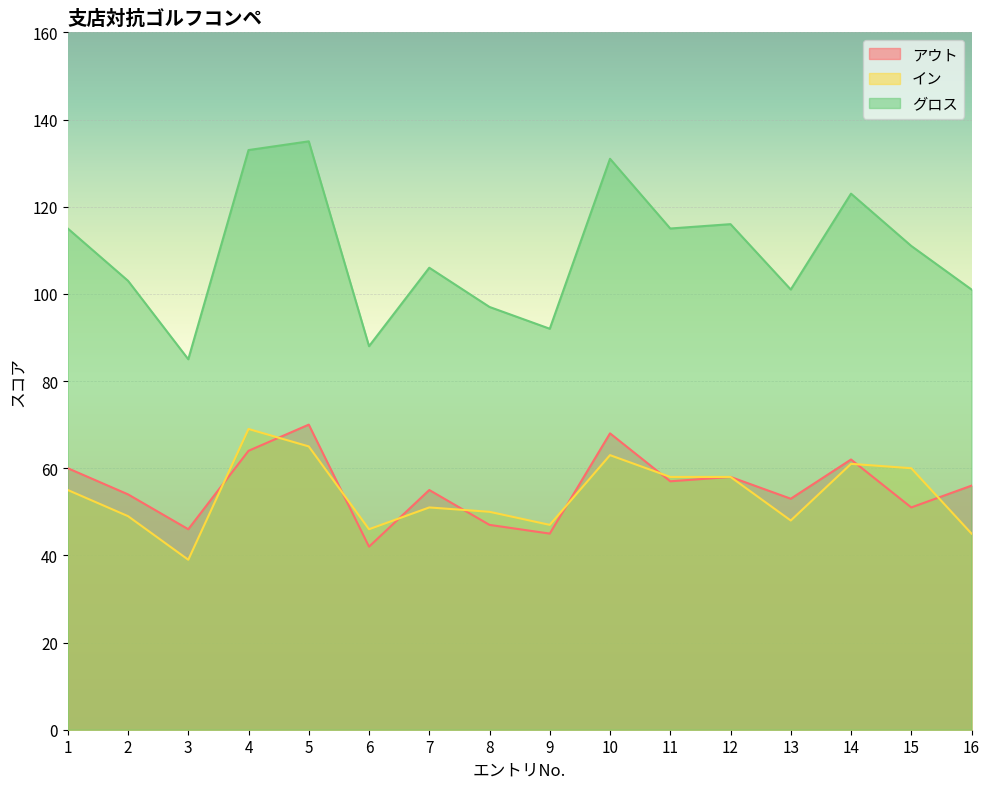

True or false: グロス and アウト intersect in this chart.

False